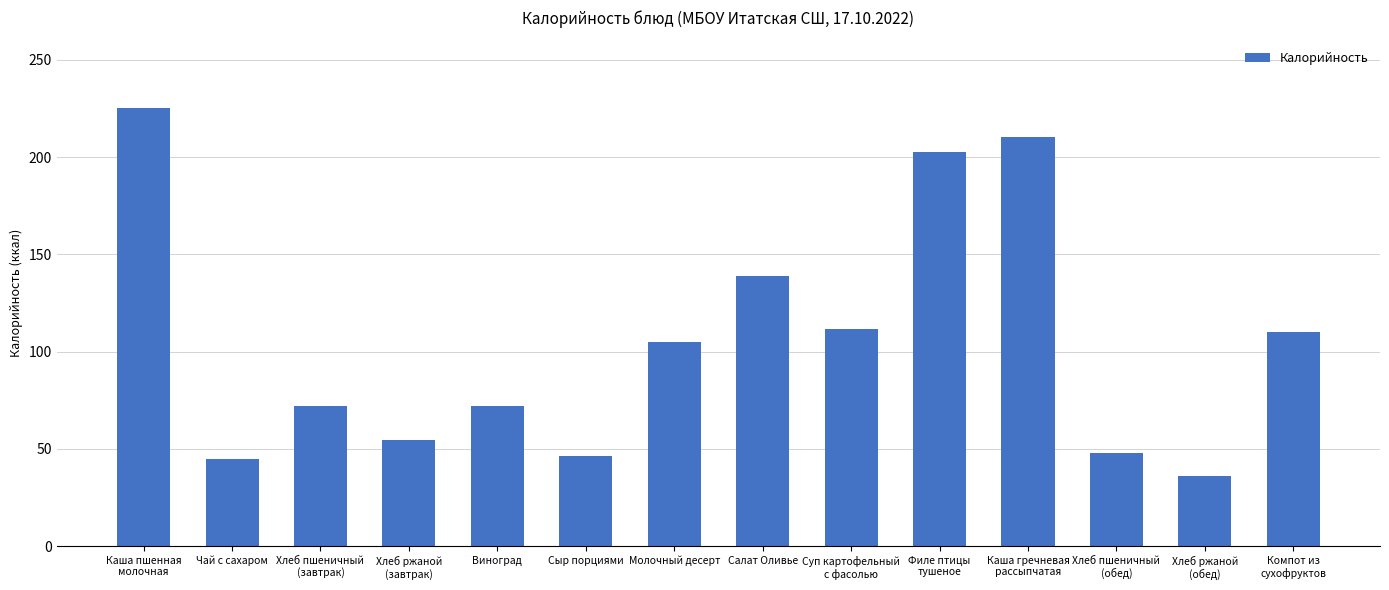

Reading right to left, extract all data points from this chart.

110.0	36.3	48.0	210.3	202.7	111.6	138.9	104.8	46.5	72.0	54.4	72.0	44.8	225.1